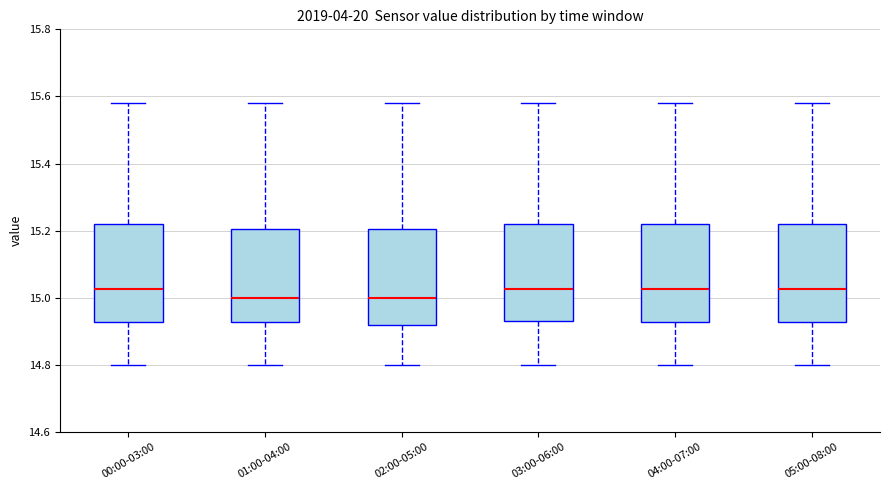

Reading left to right, transcribe this box plot: for each box, give where its median line is, the range the box spans, and where its two whiskers end, as read against the y-axis. The values are not printed on the chart, so give them approximately, as read against the axis.

00:00-03:00: median 15.02, box 14.92 to 15.22, whiskers 14.80 to 15.58
01:00-04:00: median 15.00, box 14.92 to 15.20, whiskers 14.80 to 15.58
02:00-05:00: median 15.00, box 14.92 to 15.20, whiskers 14.80 to 15.58
03:00-06:00: median 15.02, box 14.94 to 15.22, whiskers 14.80 to 15.58
04:00-07:00: median 15.02, box 14.92 to 15.22, whiskers 14.80 to 15.58
05:00-08:00: median 15.02, box 14.92 to 15.22, whiskers 14.80 to 15.58